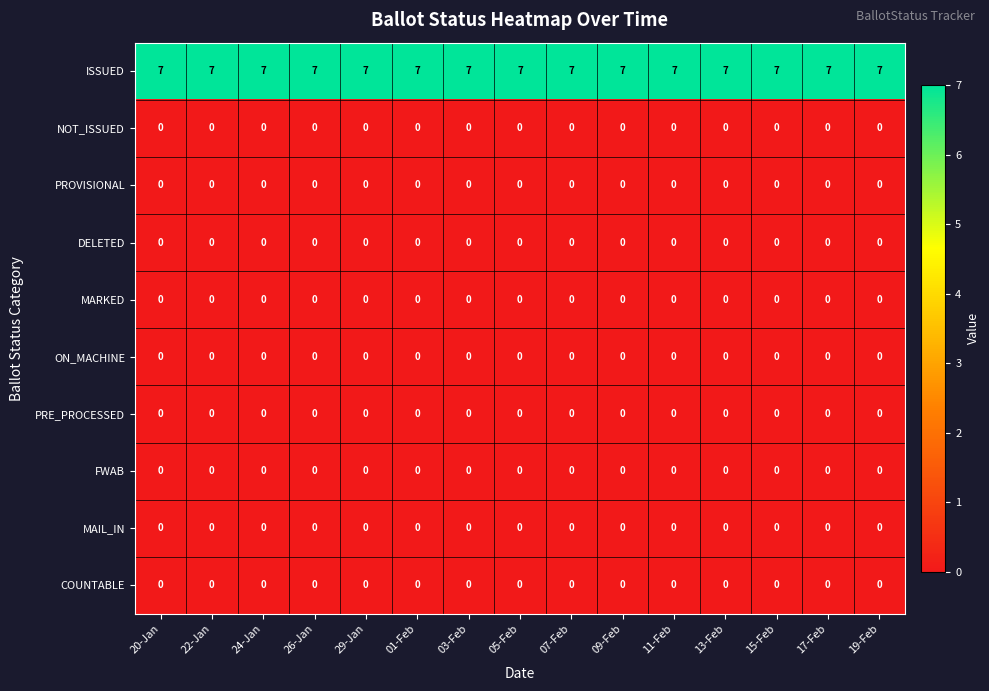

The ISSUED series shows 7 at 07-Feb. True or false?

True